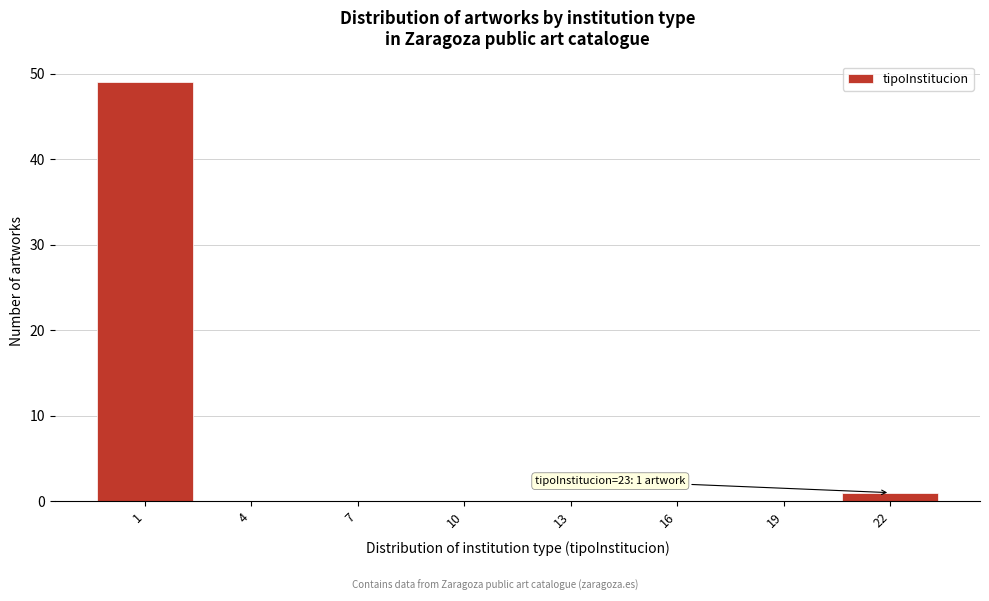

Reading left to right, list all the values displayed in this chart.

1=49	4=0	7=0	10=0	13=0	16=0	19=0	22=1